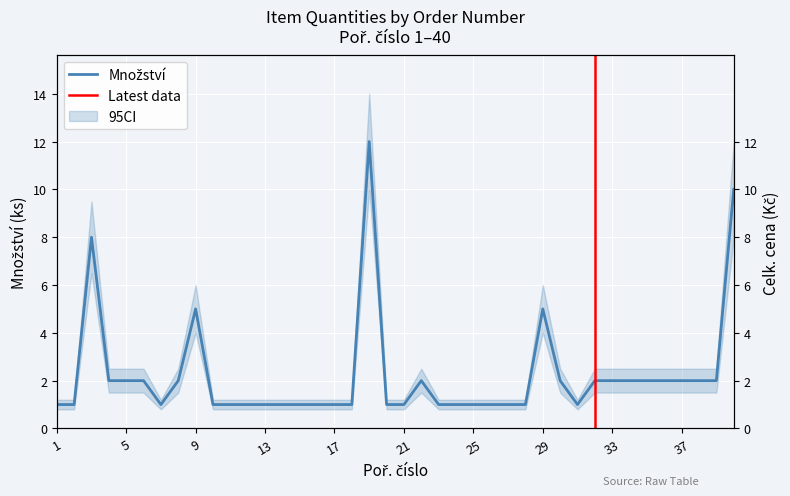

Count the number of values greater than 1.

19